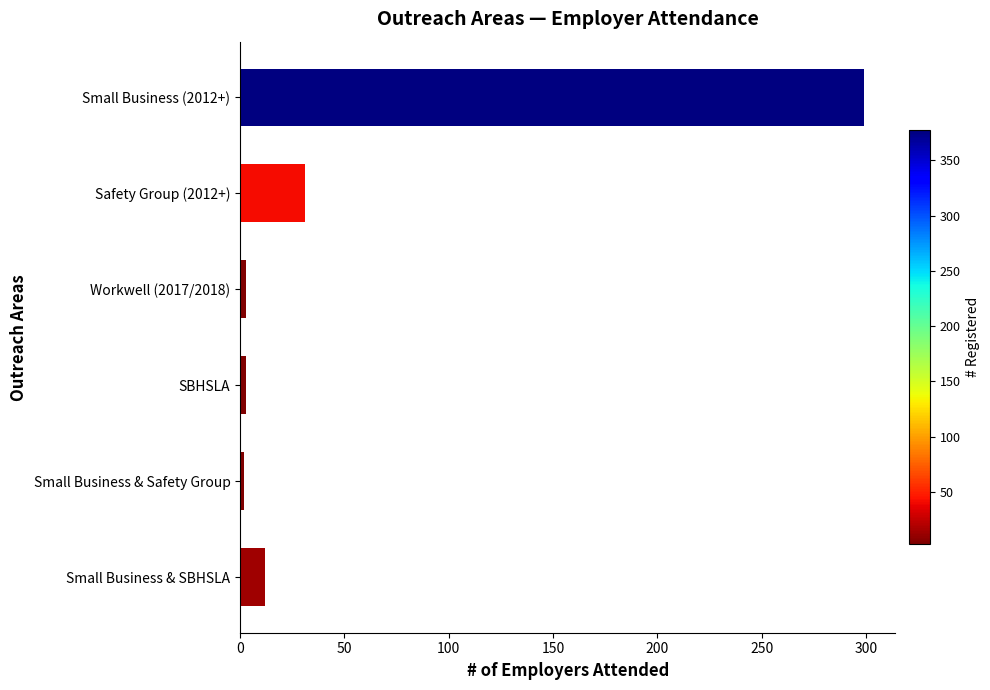

Is it true that the value at Small Business (2012+) is 299?

True